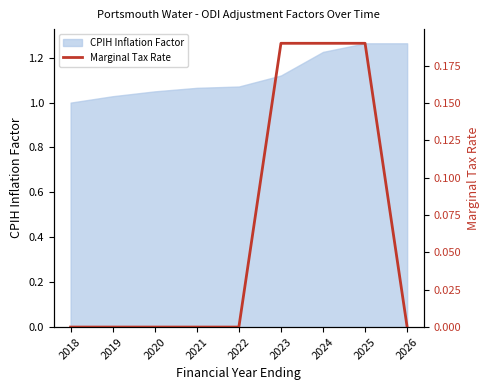

How many categories are shown in the chart?

9